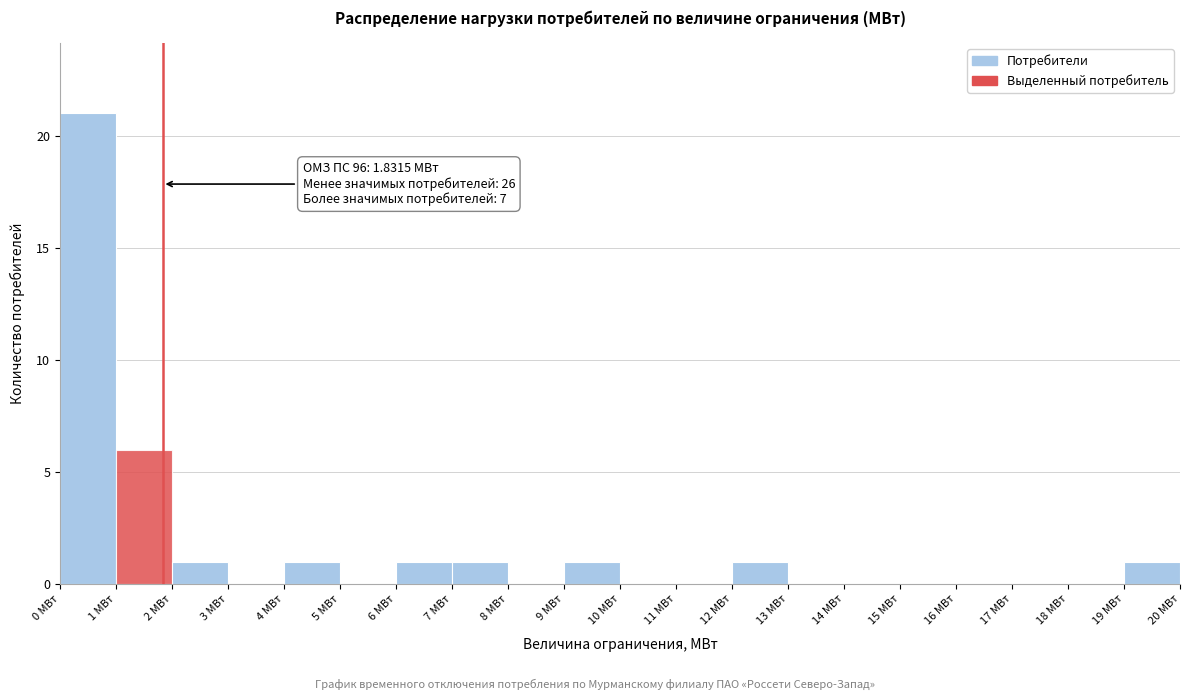

Over which range of the x-axis is the bar tallest?

0 to 1